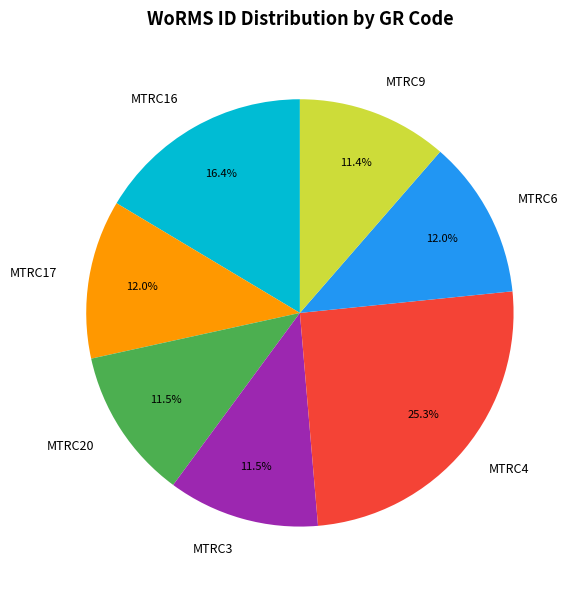

The MTRC4 slice represents 25% of the pie. True or false?

True